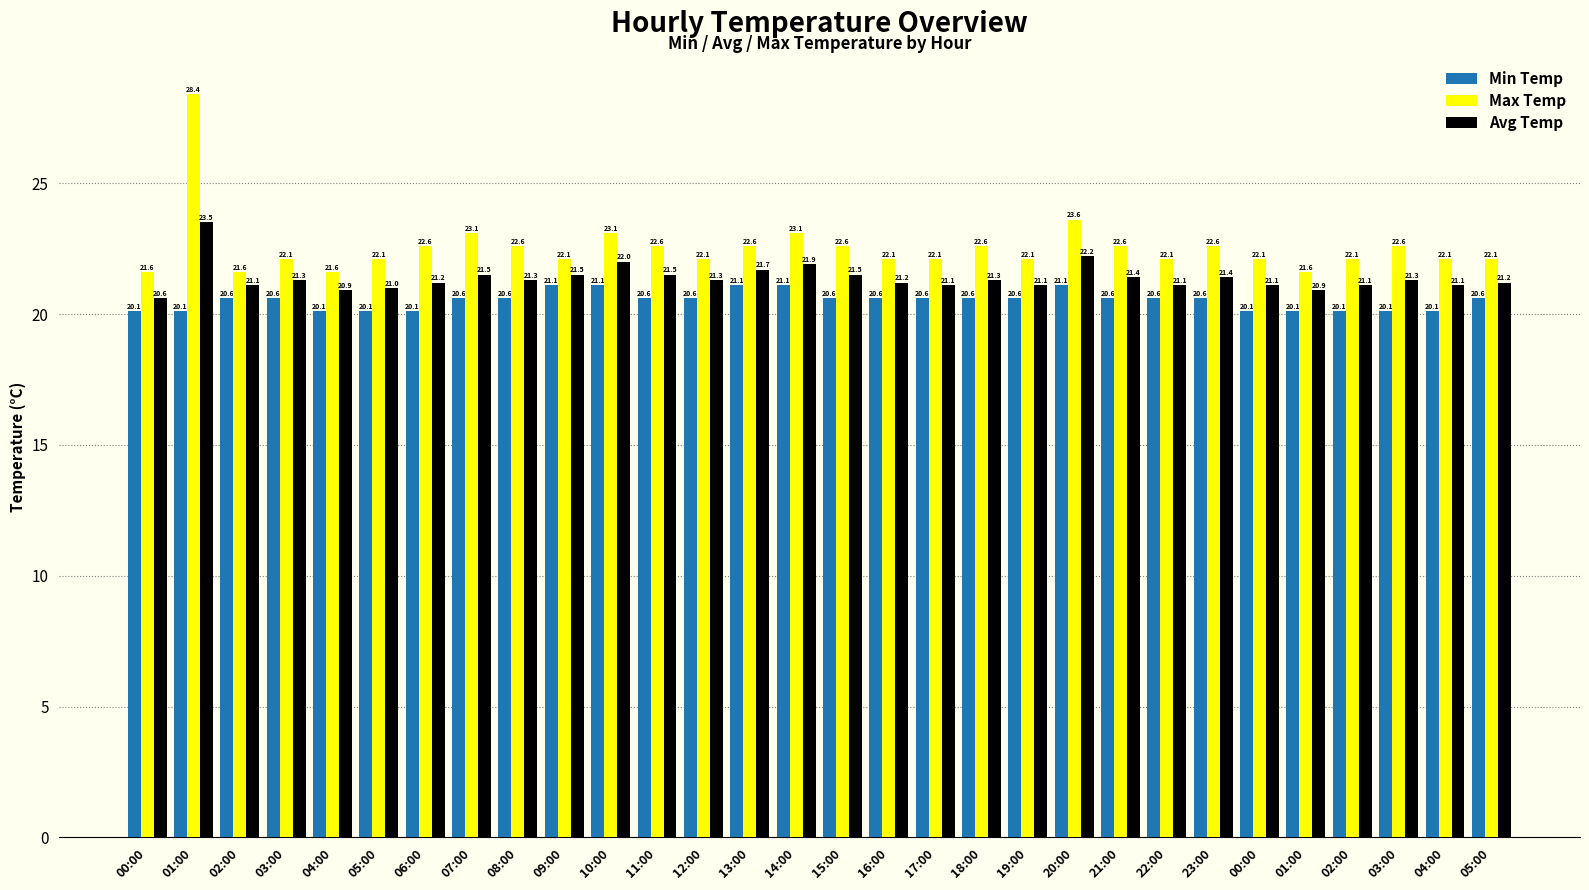

How many bars are there in each group?

3